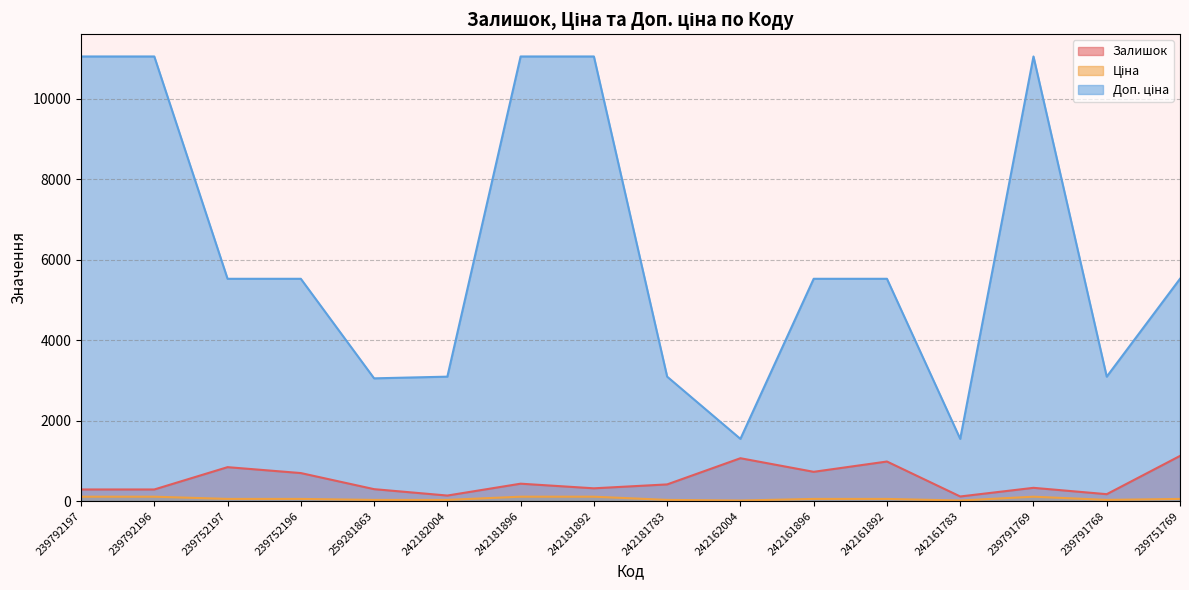

Reading left to right, transcribe all the data shown in this chart.

Залишок: 239792197=290.0	239792196=290.0	239752197=845.0	239752196=698.0	259281863=298.0	242182004=139.0	242181896=434.0	242181892=319.0	242181783=416.0	242162004=1067.0	242161896=729.0	242161892=985.0	242161783=116.0	239791769=331.0	239791768=173.0	239751769=1124.0
Ціна: 239792197=11055.0	239792196=11055.0	239752197=5528.0	239752196=5528.0	259281863=3053.0	242182004=3095.0	242181896=11055.0	242181892=11055.0	242181783=3095.0	242162004=1548.0	242161896=5528.0	242161892=5528.0	242161783=1548.0	239791769=11055.0	239791768=3095.0	239751769=5528.0
Доп. ціна: 239792197=110.5	239792196=110.5	239752197=55.3	239752196=55.3	259281863=30.5	242182004=30.9	242181896=110.5	242181892=110.5	242181783=30.9	242162004=15.5	242161896=55.3	242161892=55.3	242161783=15.5	239791769=110.5	239791768=30.9	239751769=55.3